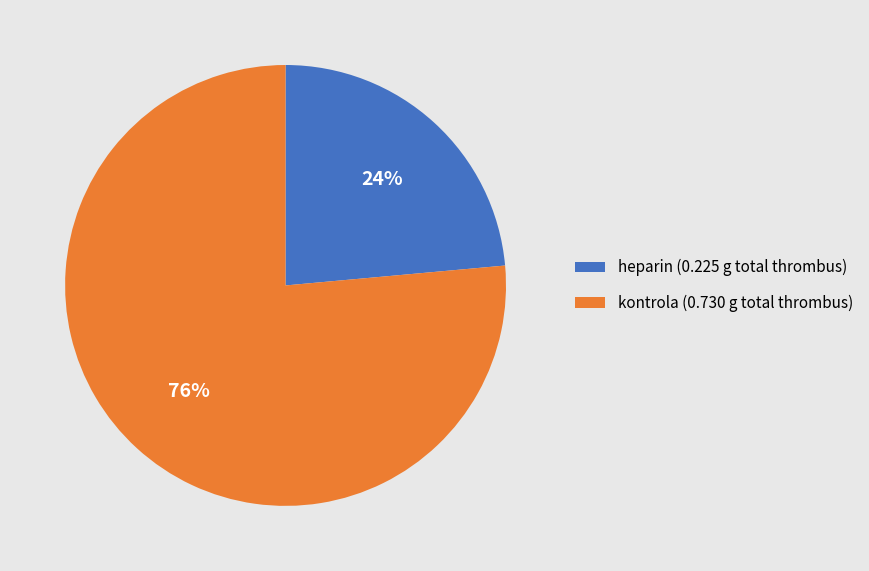

What percentage is the heparin slice, to the nearest percent?

24%